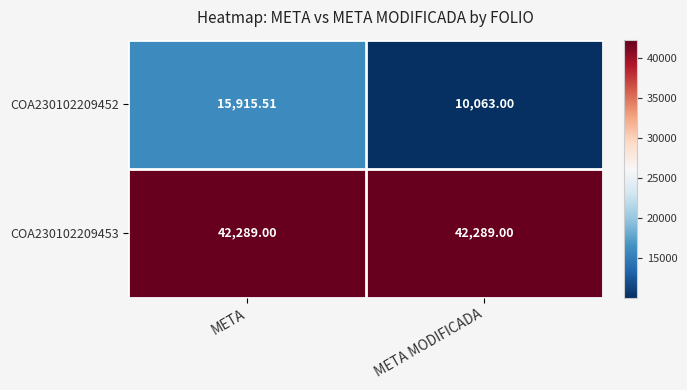

Rank the categories by COA230102209452 value from highest to lowest.

META, META MODIFICADA